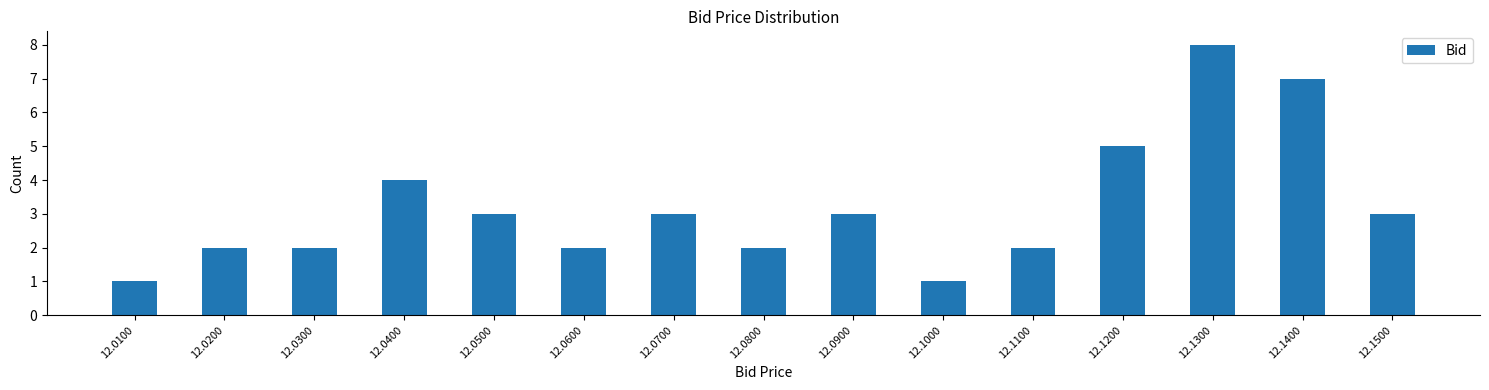

Reading left to right, what are all the values shown in this chart?

12.0100=1	12.0200=2	12.0300=2	12.0400=4	12.0500=3	12.0600=2	12.0700=3	12.0800=2	12.0900=3	12.1000=1	12.1100=2	12.1200=5	12.1300=8	12.1400=7	12.1500=3